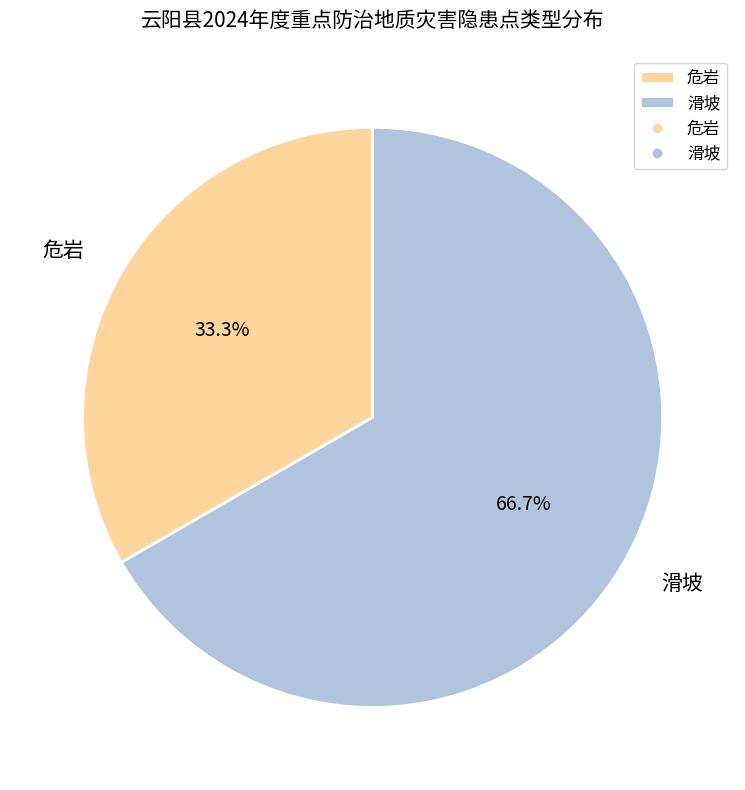

To the nearest percent, what percentage of the pie is 危岩?

33%